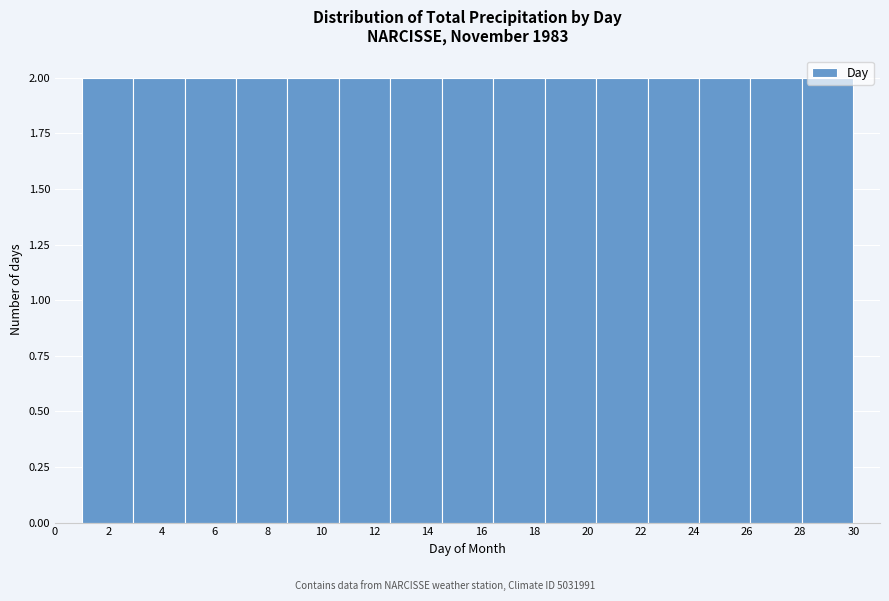

How tall is the bar that spans 12.6 to 14.6 on the x-axis? Neither the bar edges nor the heights are printed on the chart, so give them approximately, as read against the axes.

2